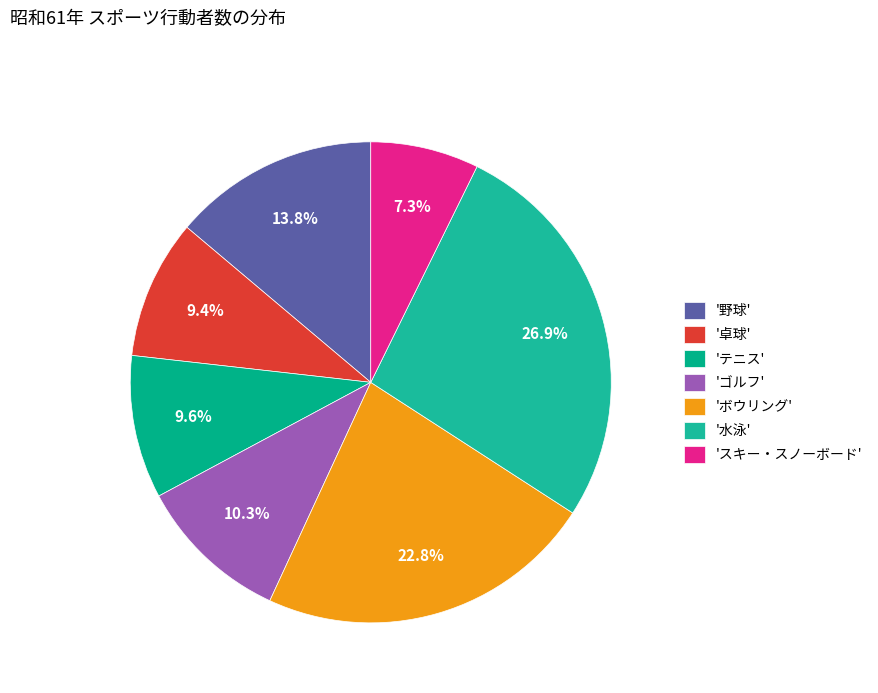

How many segments does this pie chart have?

7